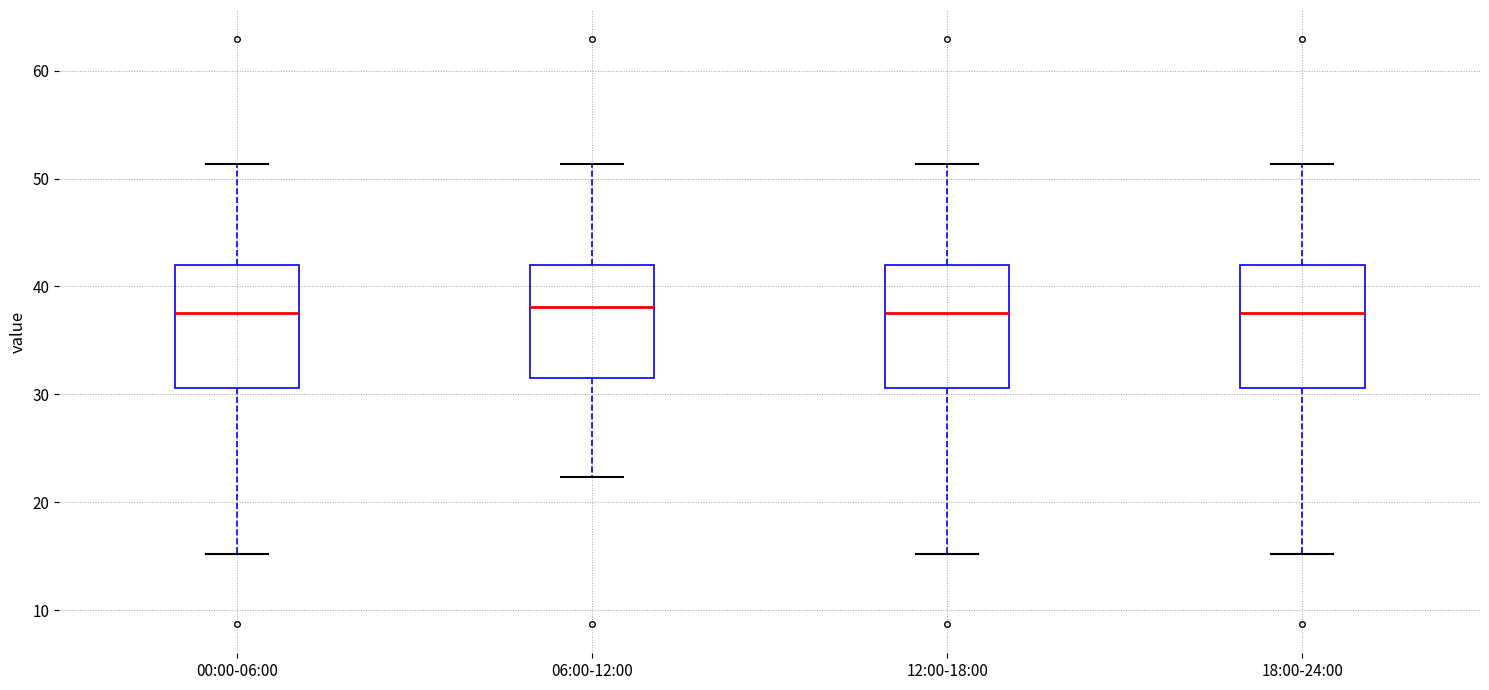

Reading left to right, read every box against the y-axis: the position of its median line, the range the box covers, and the ends of its whiskers. The values are not printed on the chart, so give them approximately, as read against the axis.

00:00-06:00: median 38, box 31 to 42, whiskers 15 to 51
06:00-12:00: median 38, box 32 to 42, whiskers 22 to 51
12:00-18:00: median 38, box 31 to 42, whiskers 15 to 51
18:00-24:00: median 38, box 31 to 42, whiskers 15 to 51